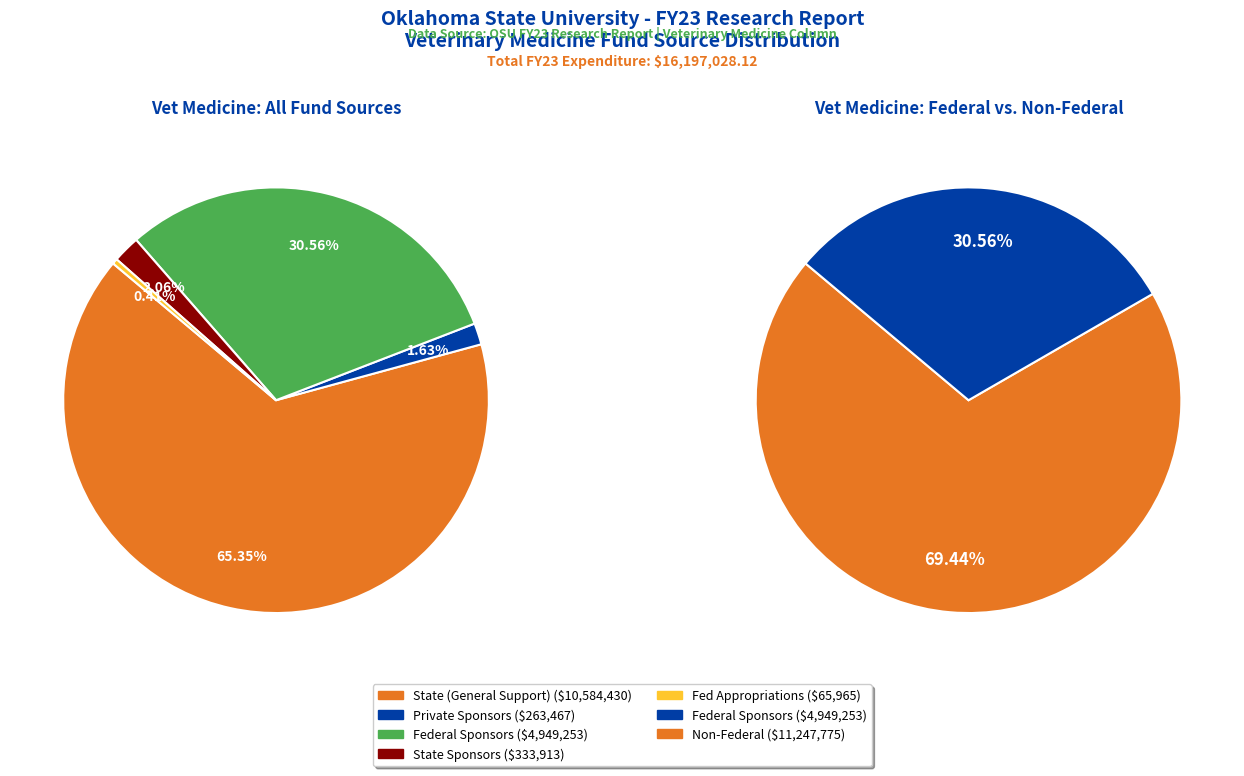

Is it true that State (General Support) is 65% of the pie?

True